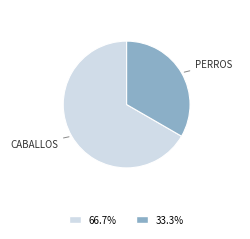

Is there a majority slice in this chart?

Yes